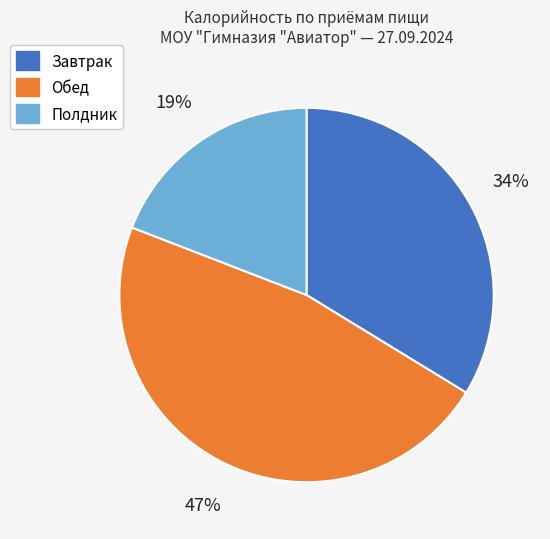

What percentage is the Обед slice, to the nearest percent?

47%